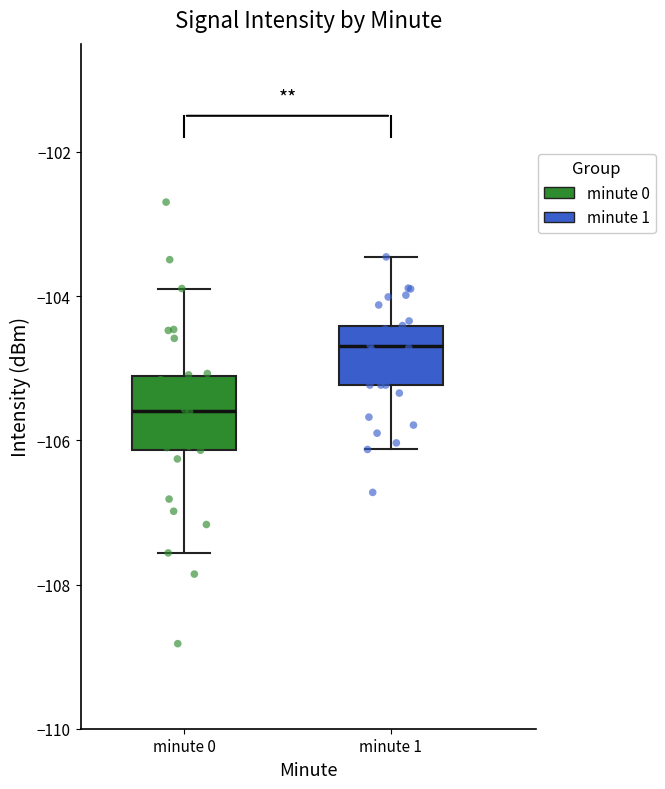

Reading left to right, transcribe this box plot: for each box, give where its median line is, the range the box spans, and where its two whiskers end, as read against the y-axis. The values are not printed on the chart, so give them approximately, as read against the axis.

minute 0: median -105.6, box -106.2 to -105.2, whiskers -107.6 to -103.8
minute 1: median -104.6, box -105.2 to -104.4, whiskers -106.2 to -103.4